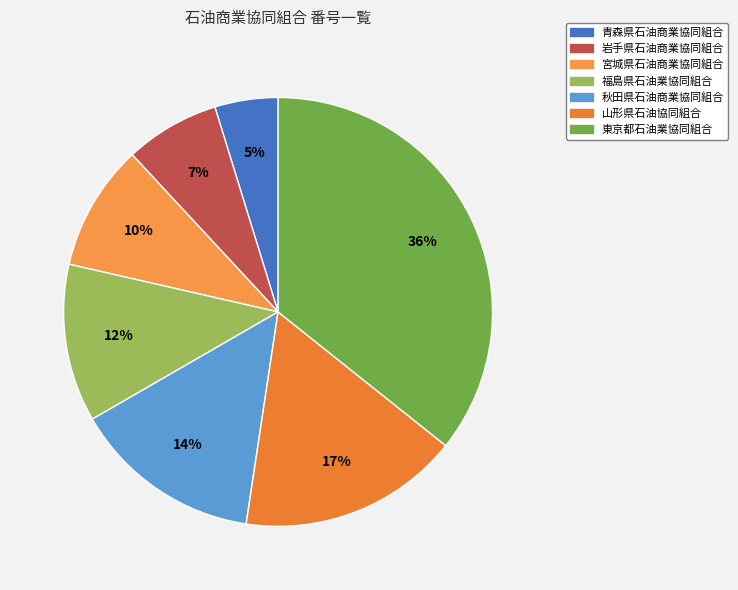

Which slice is the largest?

東京都石油業協同組合